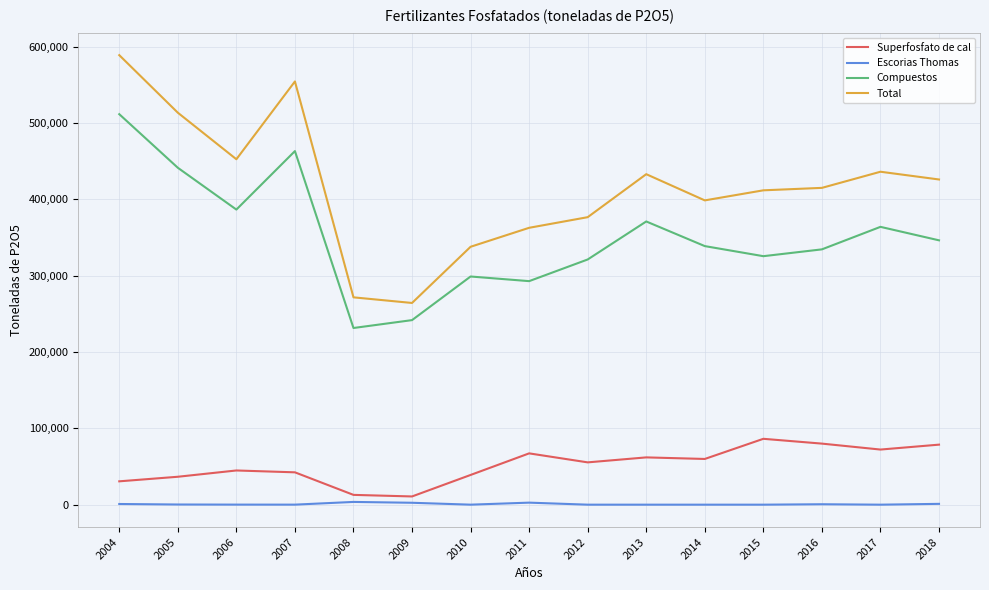

What is the spread (max minus min) of values at 2016?

414406.0